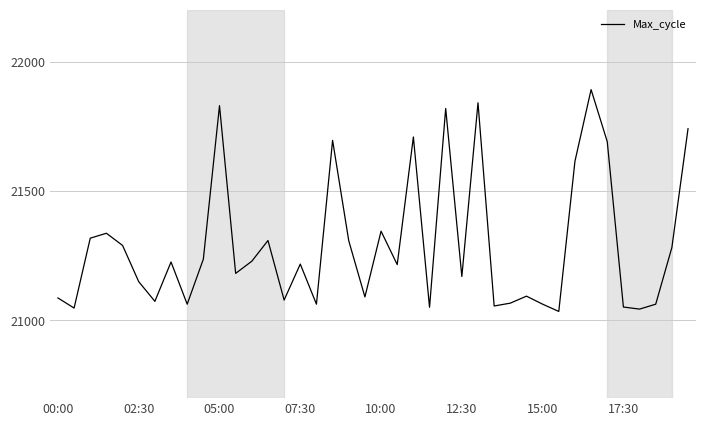

What is the greatest value displayed?

21892